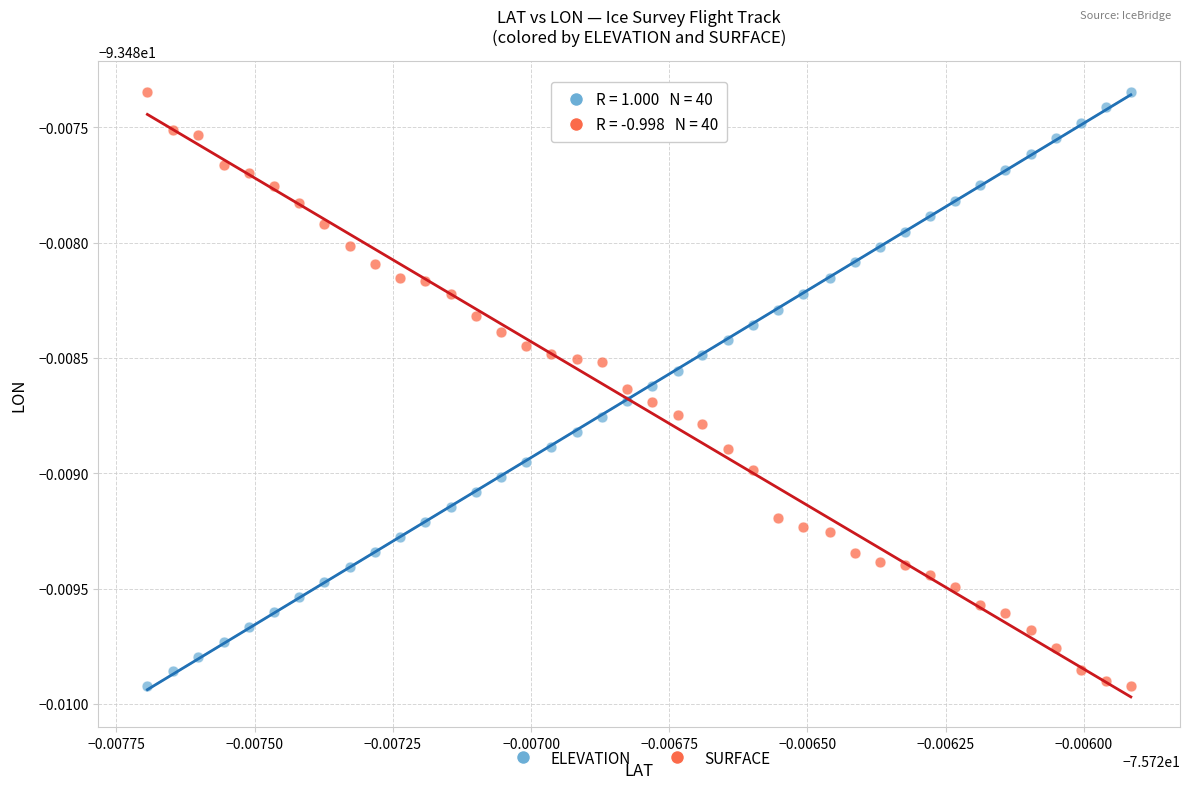

What are all the series names shown in the legend?

ELEVATION, SURFACE